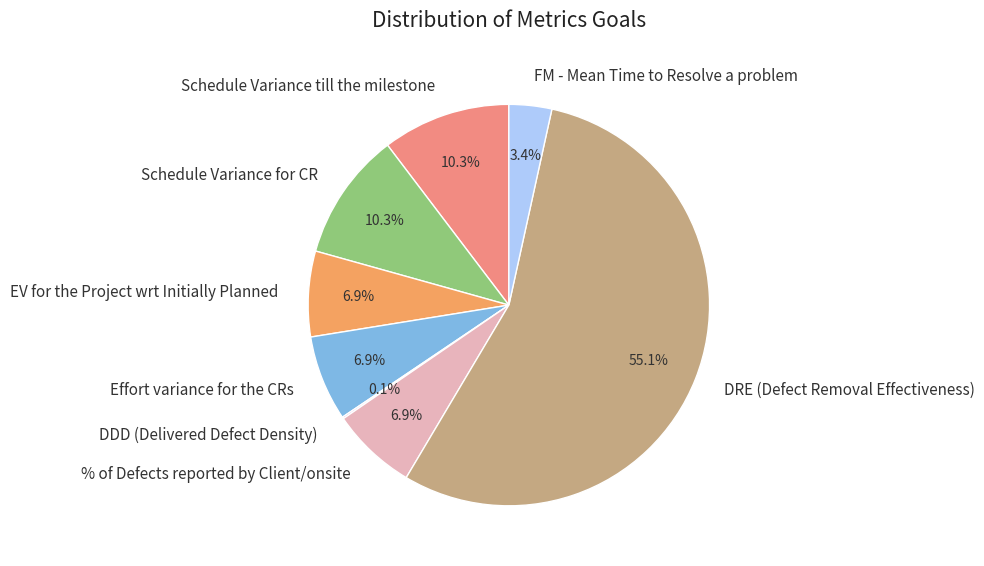

Which category accounts for the majority?

DRE (Defect Removal Effectiveness)